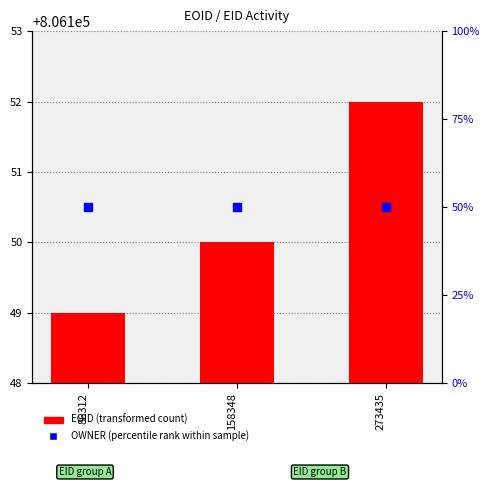

At how many categories does at least one series exceed 14?

3